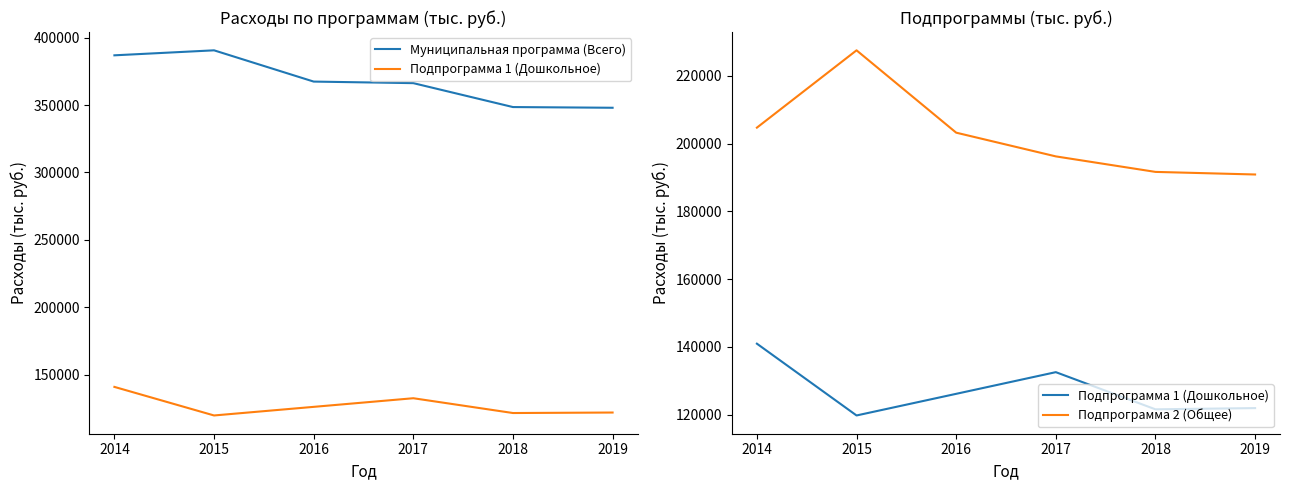

What is the smallest value displayed?

119768.2